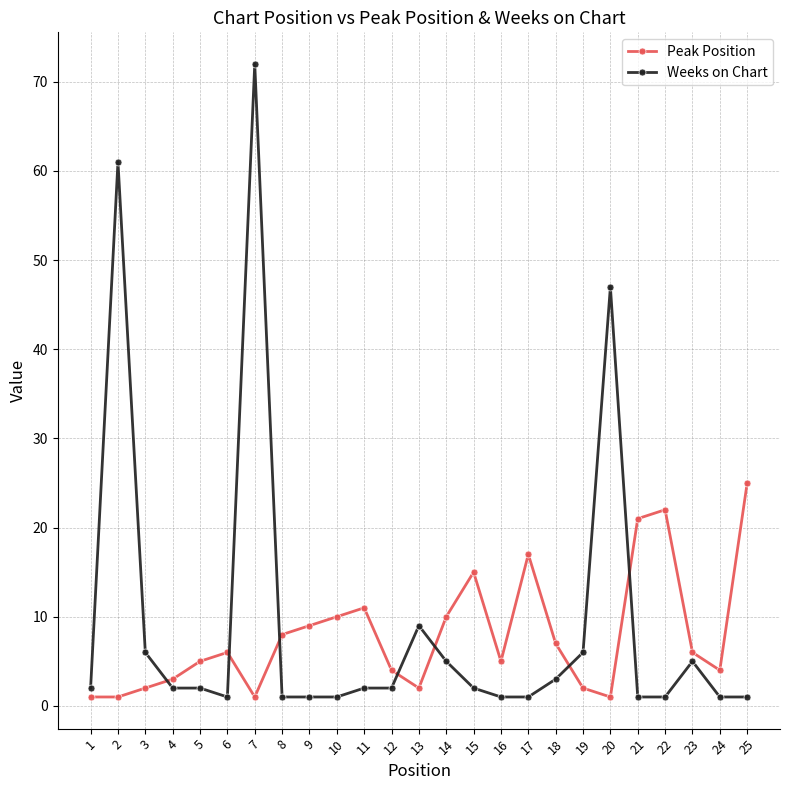

Rank the series at 8 from highest to lowest value.

Peak Position, Weeks on Chart